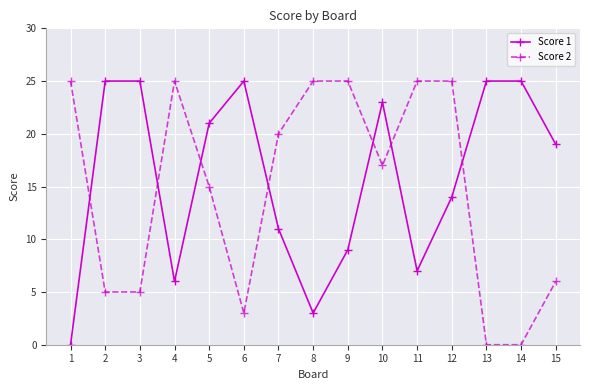

How many intersections are there between Score 1 and Score 2?

7